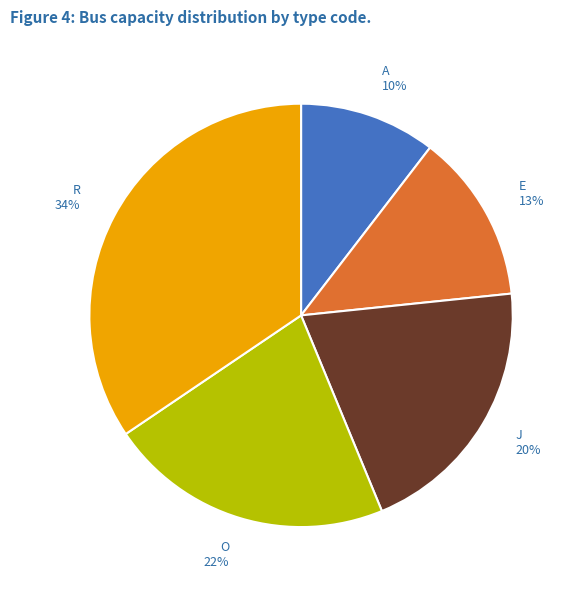

The E slice represents 21% of the pie. True or false?

False